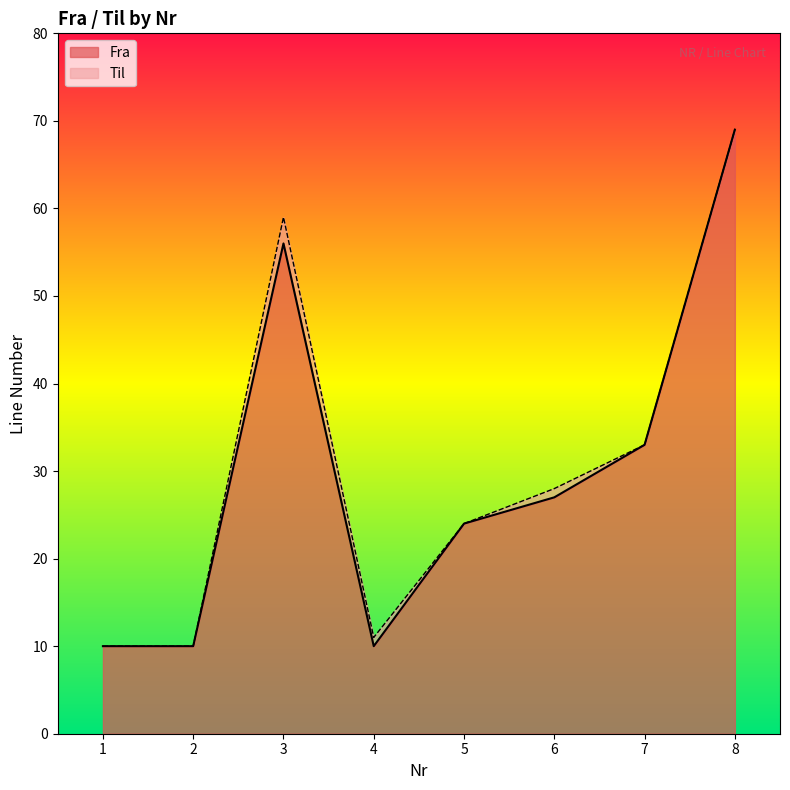

What are all the series names shown in the legend?

Fra, Til